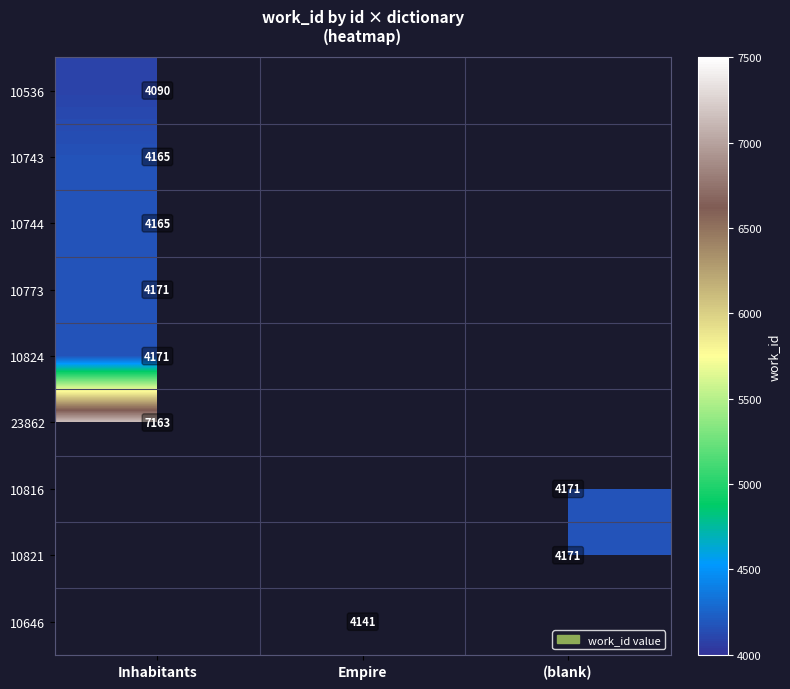

Which category has the highest value across all series?

Inhabitants